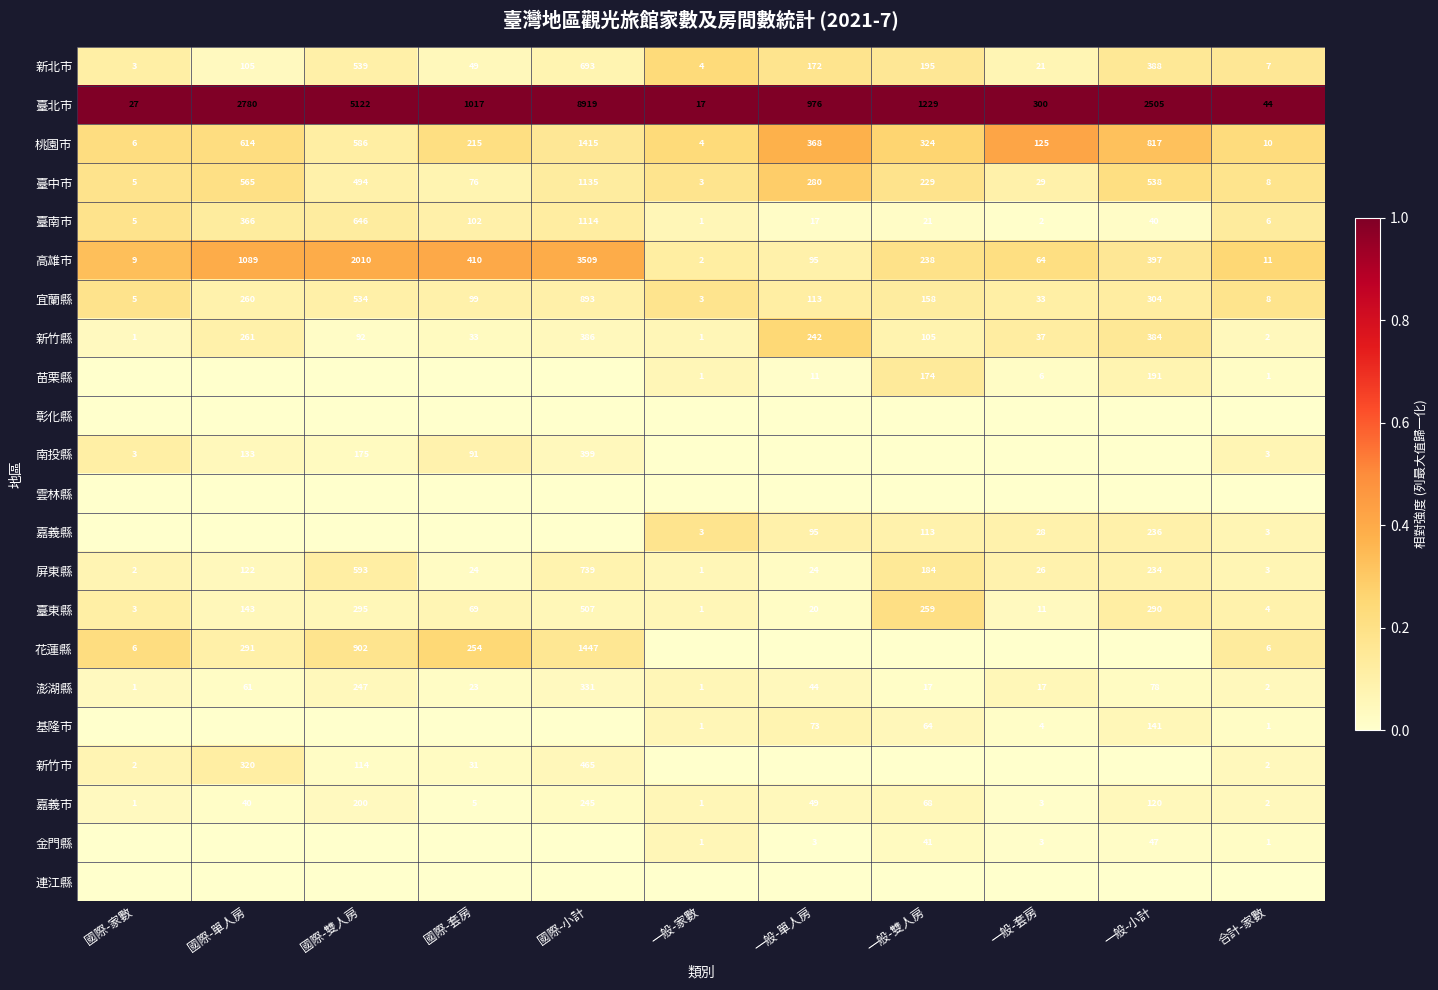

List the labels in order of 臺北市 value, largest first.

國際-小計, 國際-雙人房, 國際-單人房, 一般-小計, 一般-雙人房, 國際-套房, 一般-單人房, 一般-套房, 合計-家數, 國際-家數, 一般-家數